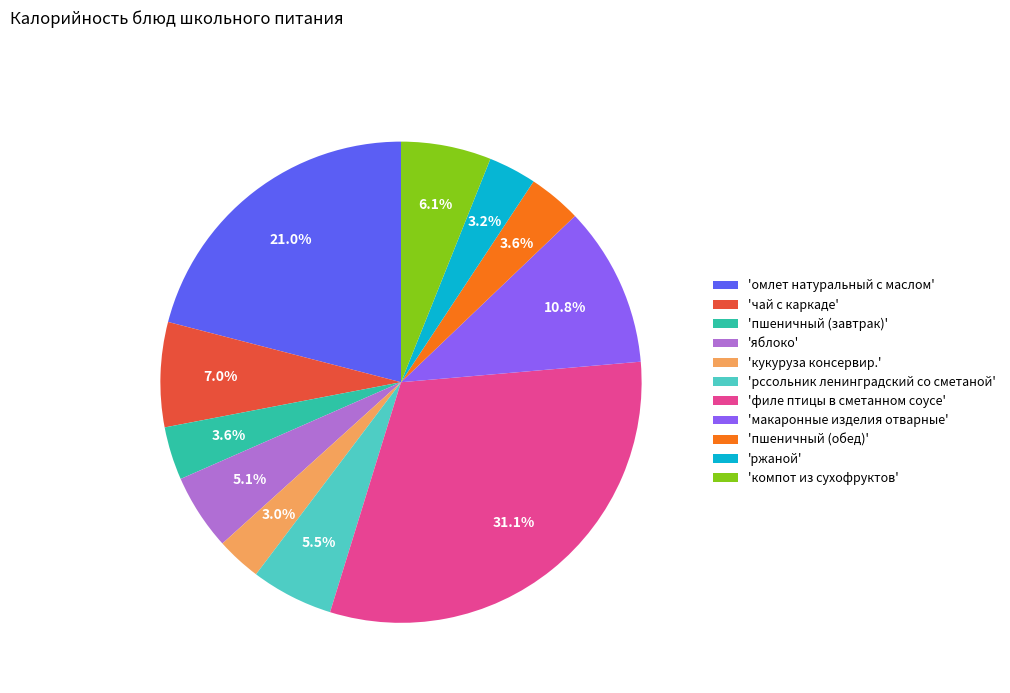

To the nearest percent, what is the difference between the largest and smallest slice percentages?

28%